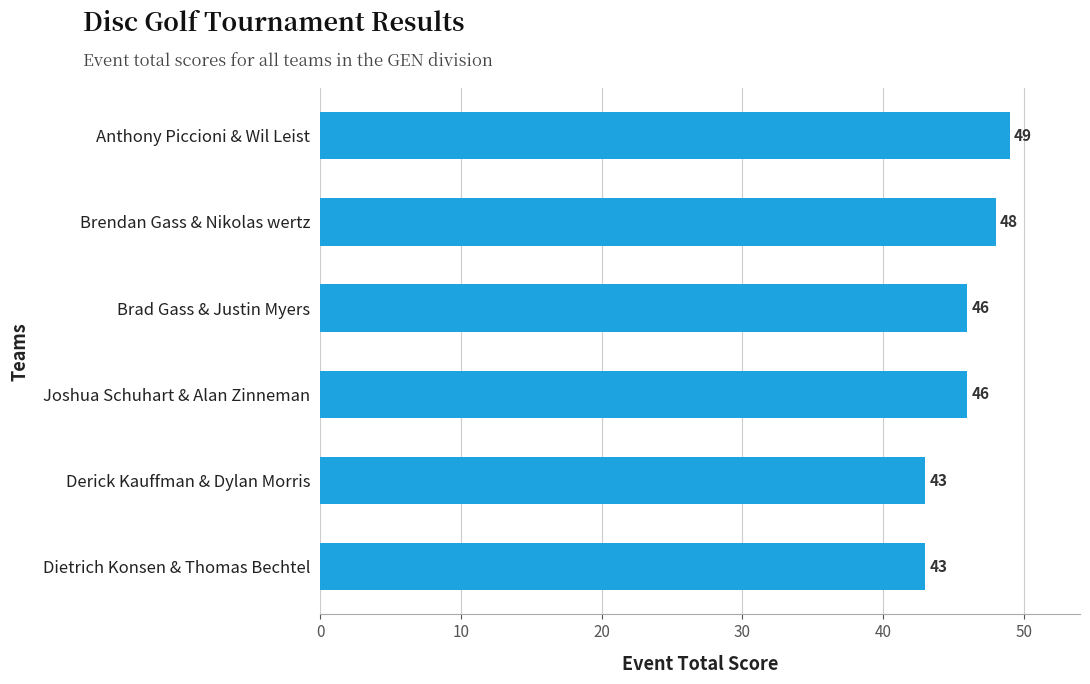

Does the chart contain stacked bars?

No